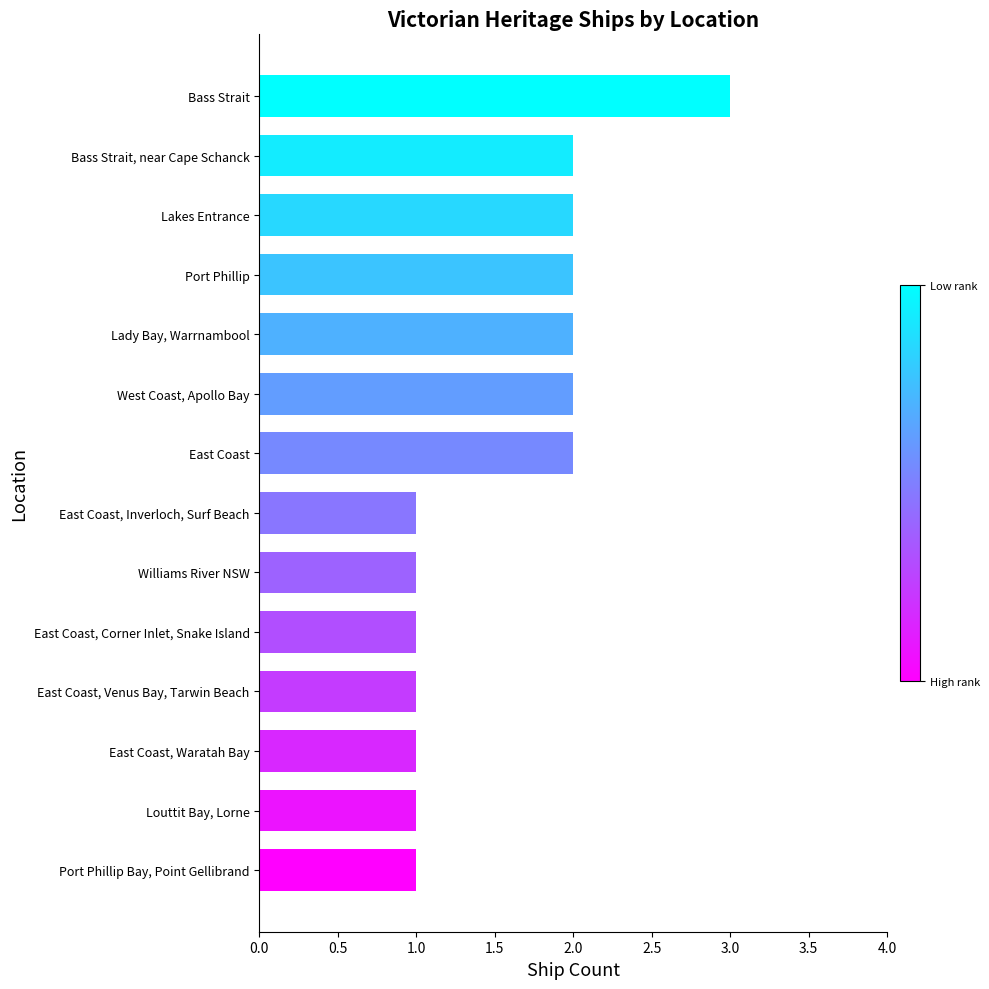

What is the maximum value shown in the chart?

3